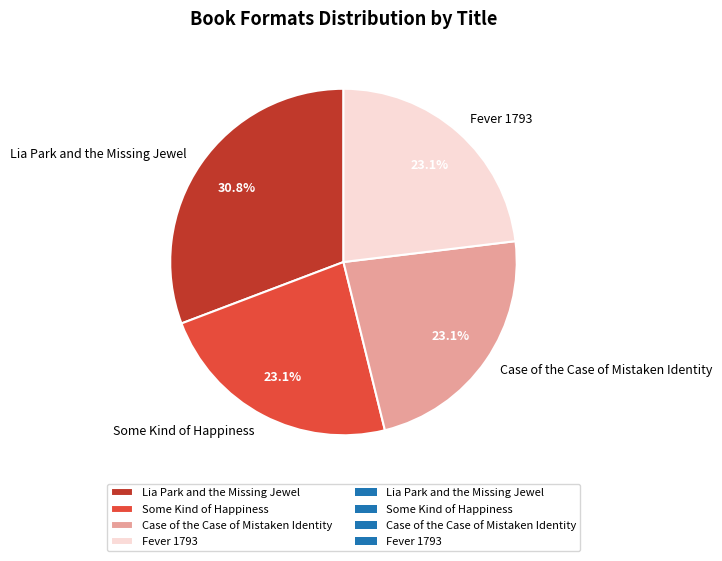

Is there any slice that represents more than half of the pie?

No